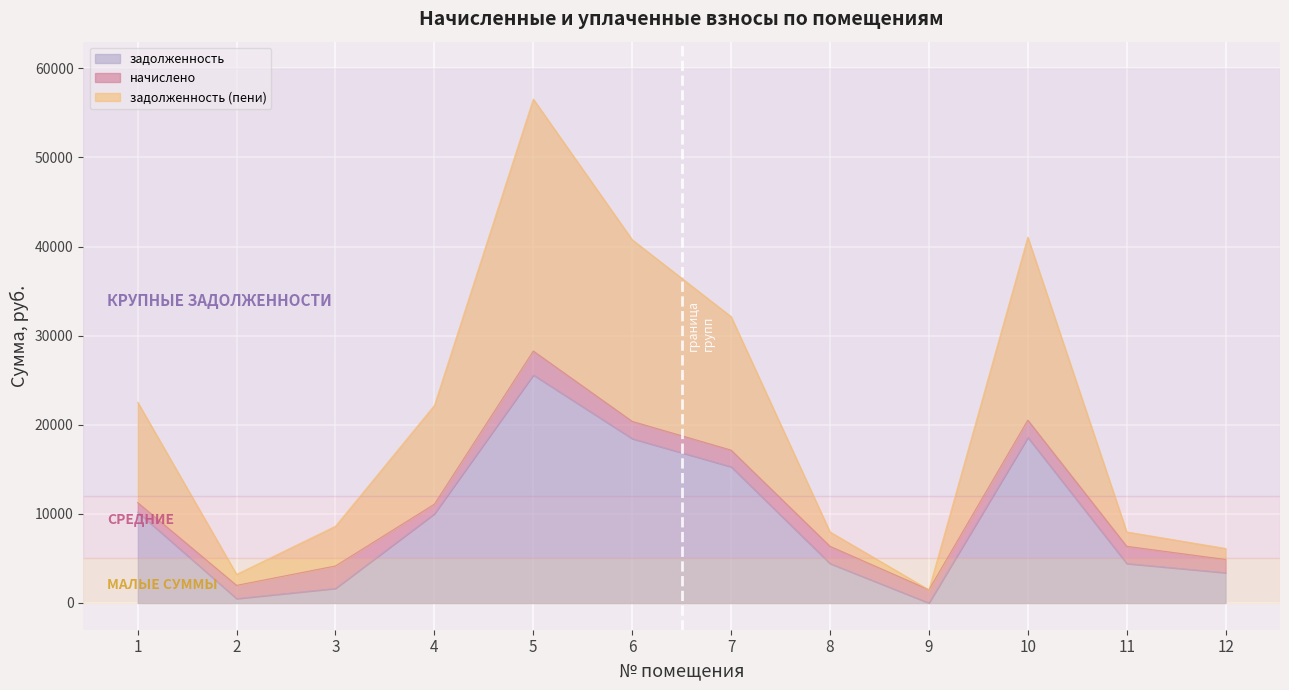

At which category does the chart reach its peak across all series?

5